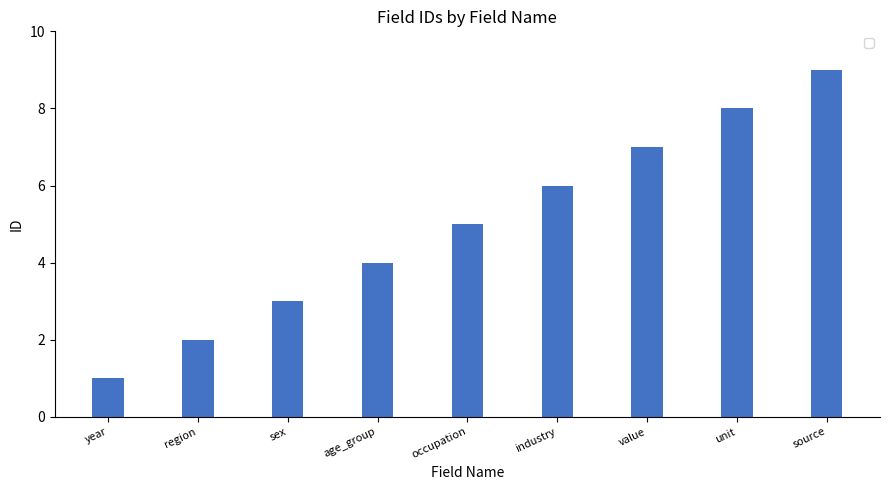

How many bars are there in total?

9